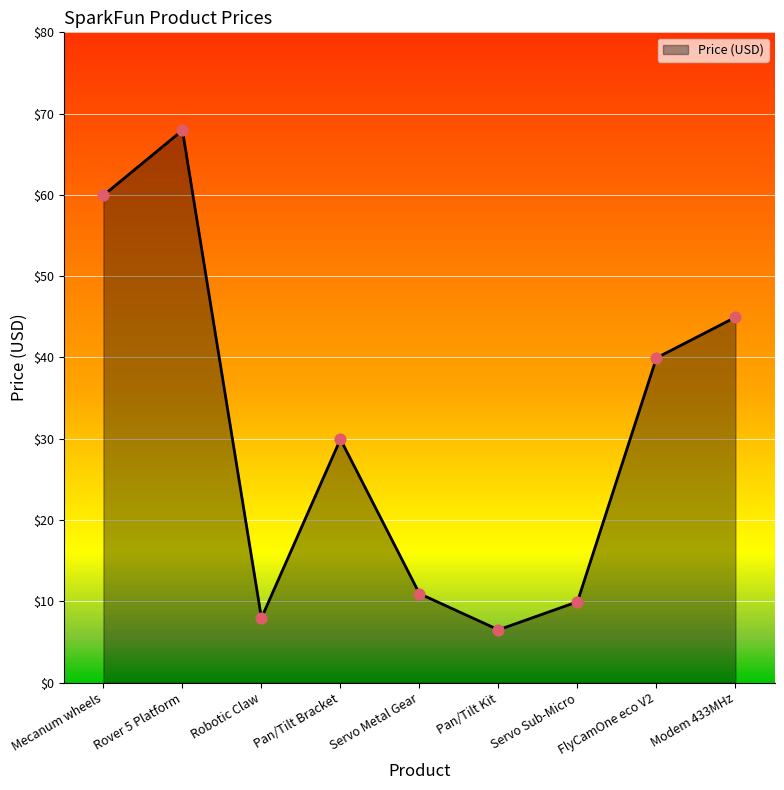

What is the change in value from Rover 5 Platform to Servo Sub-Micro?

-58.0